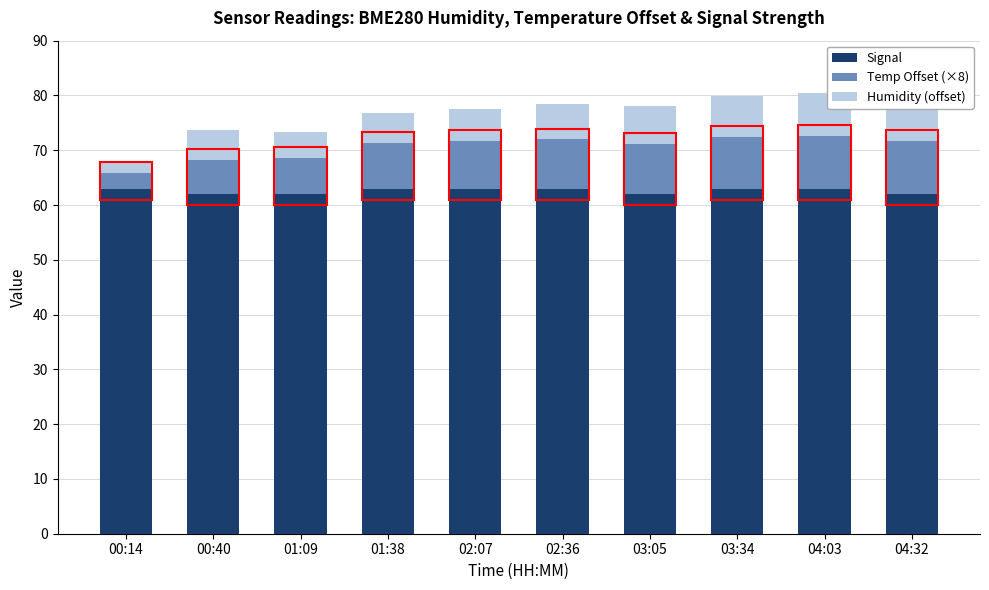

What is the spread (max minus min) of values at 03:34?

55.6